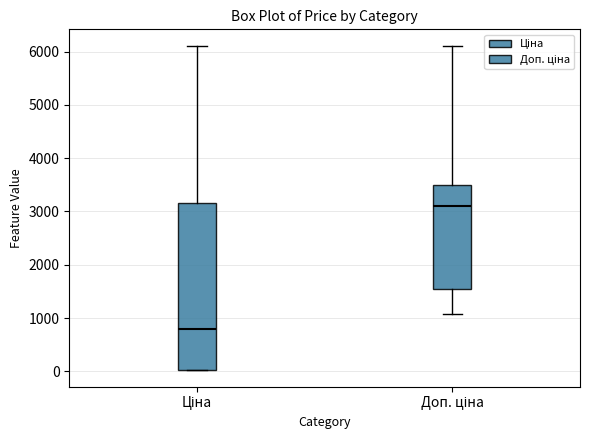

Where does the upper whisker of the box for Ціна end on the y-axis? The values are not printed on the chart, so give them approximately, as read against the axis.

6100